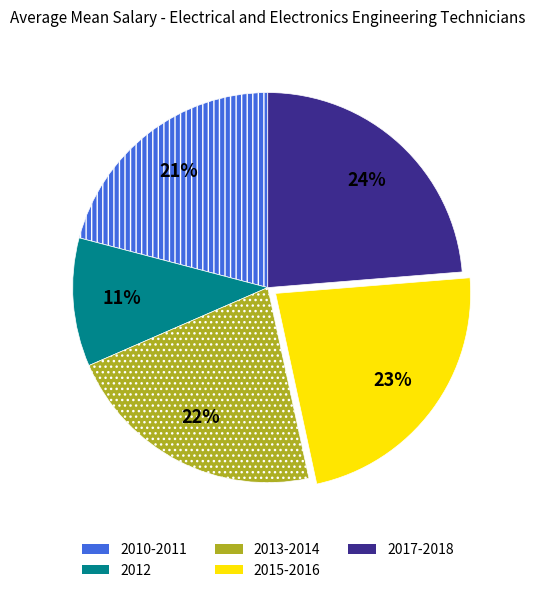

Is there any slice that represents more than half of the pie?

No